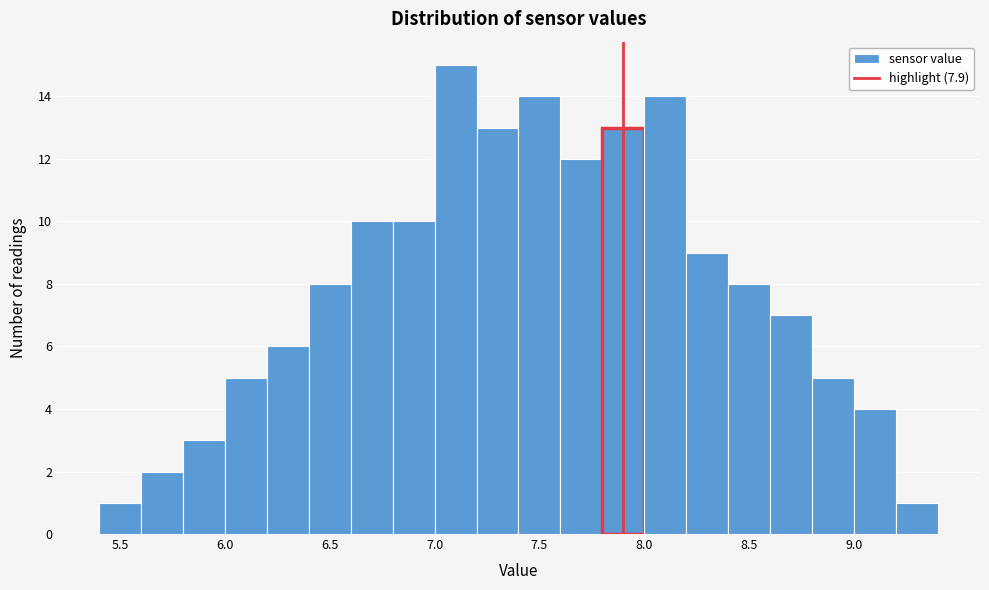

Reading left to right, list every bar in this chart as the range it spans on the x-axis followed by its height. The values are not printed on the chart, so give them approximately, as read against the axis.

5.4 to 5.6: 1
5.6 to 5.8: 2
5.8 to 6.0: 3
6.0 to 6.2: 5
6.2 to 6.4: 6
6.4 to 6.6: 8
6.6 to 6.8: 10
6.8 to 7.0: 10
7.0 to 7.2: 15
7.2 to 7.4: 13
7.4 to 7.6: 14
7.6 to 7.8: 12
7.8 to 8.0: 13
8.0 to 8.2: 14
8.2 to 8.4: 9
8.4 to 8.6: 8
8.6 to 8.8: 7
8.8 to 9.0: 5
9.0 to 9.2: 4
9.2 to 9.4: 1